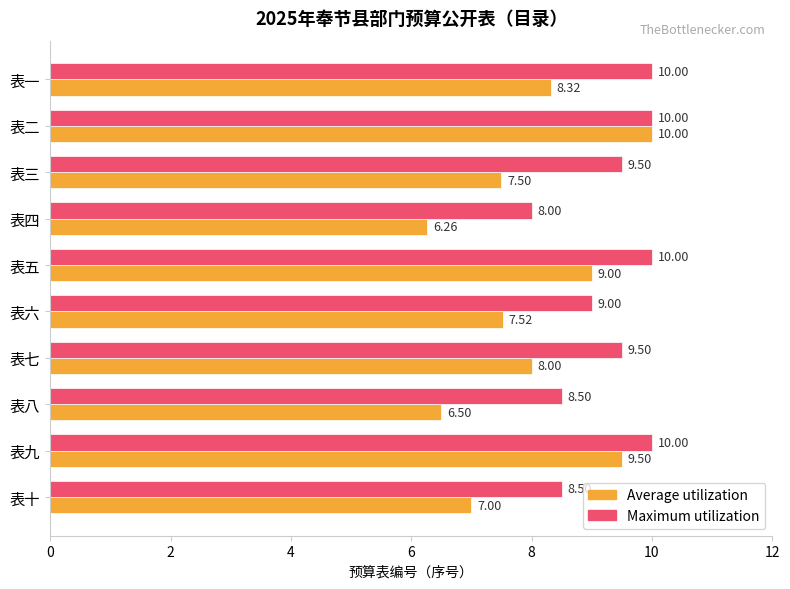

Between 表七 and 表九, which series saw the biggest shift?

Average utilization